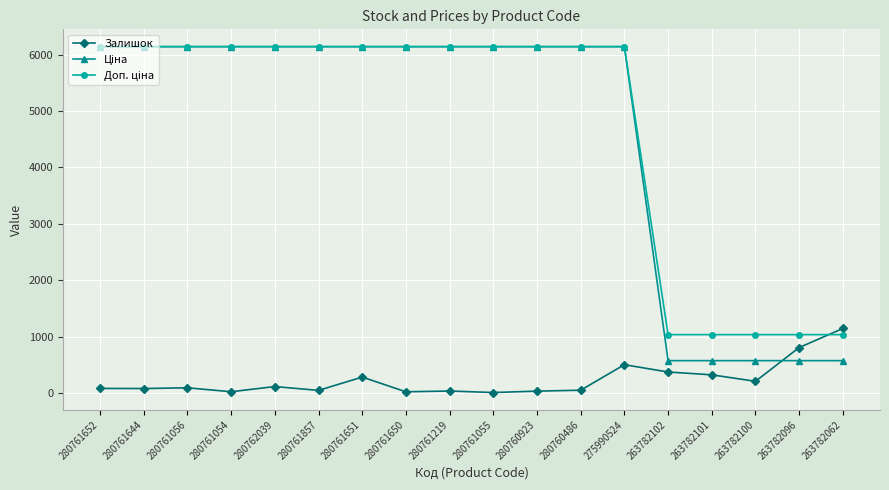

At how many categories does at least one series exceed 1598?

13